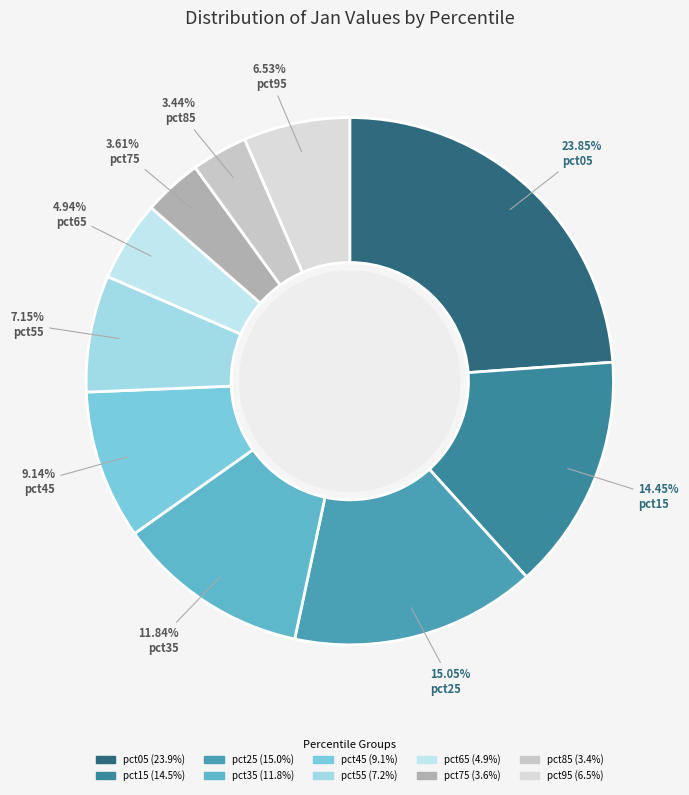

Is there any slice that represents more than half of the pie?

No